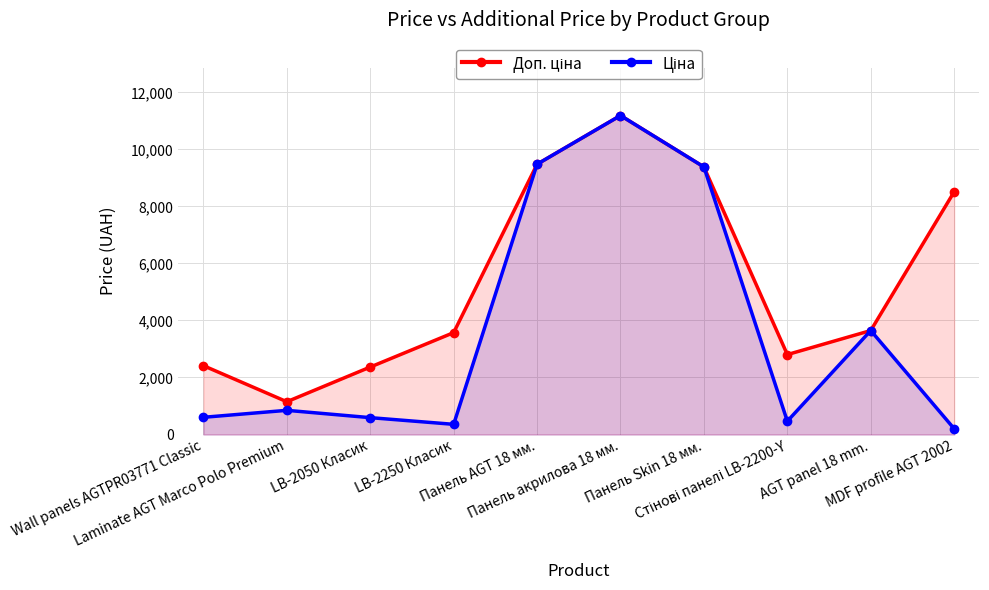

Reading left to right, transcribe all the data shown in this chart.

Доп. ціна: Wall panels AGTPR03771 Classic=2414.8	Laminate AGT Marco Polo Premium=1149.7	LB-2050 Класик=2366.5	LB-2250 Класик=3573.9	Панель AGT 18 мм.=9480.1	Панель акрилова 18 мм.=11188.2	Панель Skin 18 мм.=9384.0	Стінові панелі LB-2200-Y=2803.6	AGT panel 18 mm.=3646.5	MDF profile AGT 2002=8513.4
Ціна: Wall panels AGTPR03771 Classic=603.7	Laminate AGT Marco Polo Premium=848.4	LB-2050 Класик=591.6	LB-2250 Класик=357.4	Панель AGT 18 мм.=9480.1	Панель акрилова 18 мм.=11188.2	Панель Skin 18 мм.=9384.0	Стінові панелі LB-2200-Y=467.3	AGT panel 18 mm.=3646.5	MDF profile AGT 2002=202.7